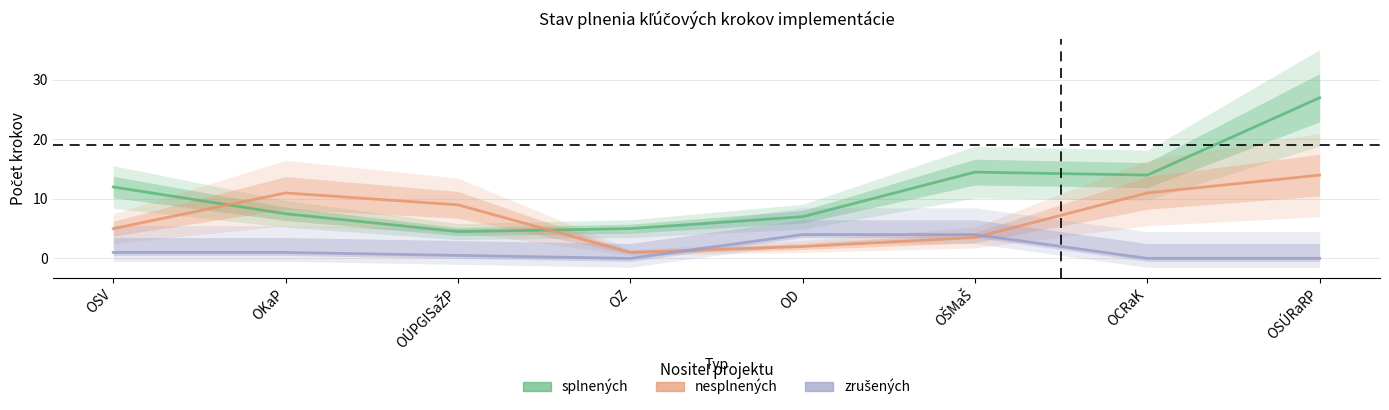

In nesplnených, how many points are lower than both neighbors (excluding endpoints)?

1